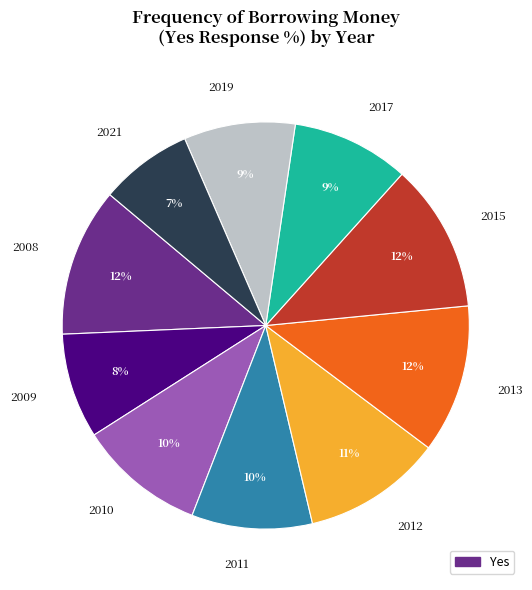

To the nearest percent, what is the difference between the 2009 and 2010 slice percentages?

2%